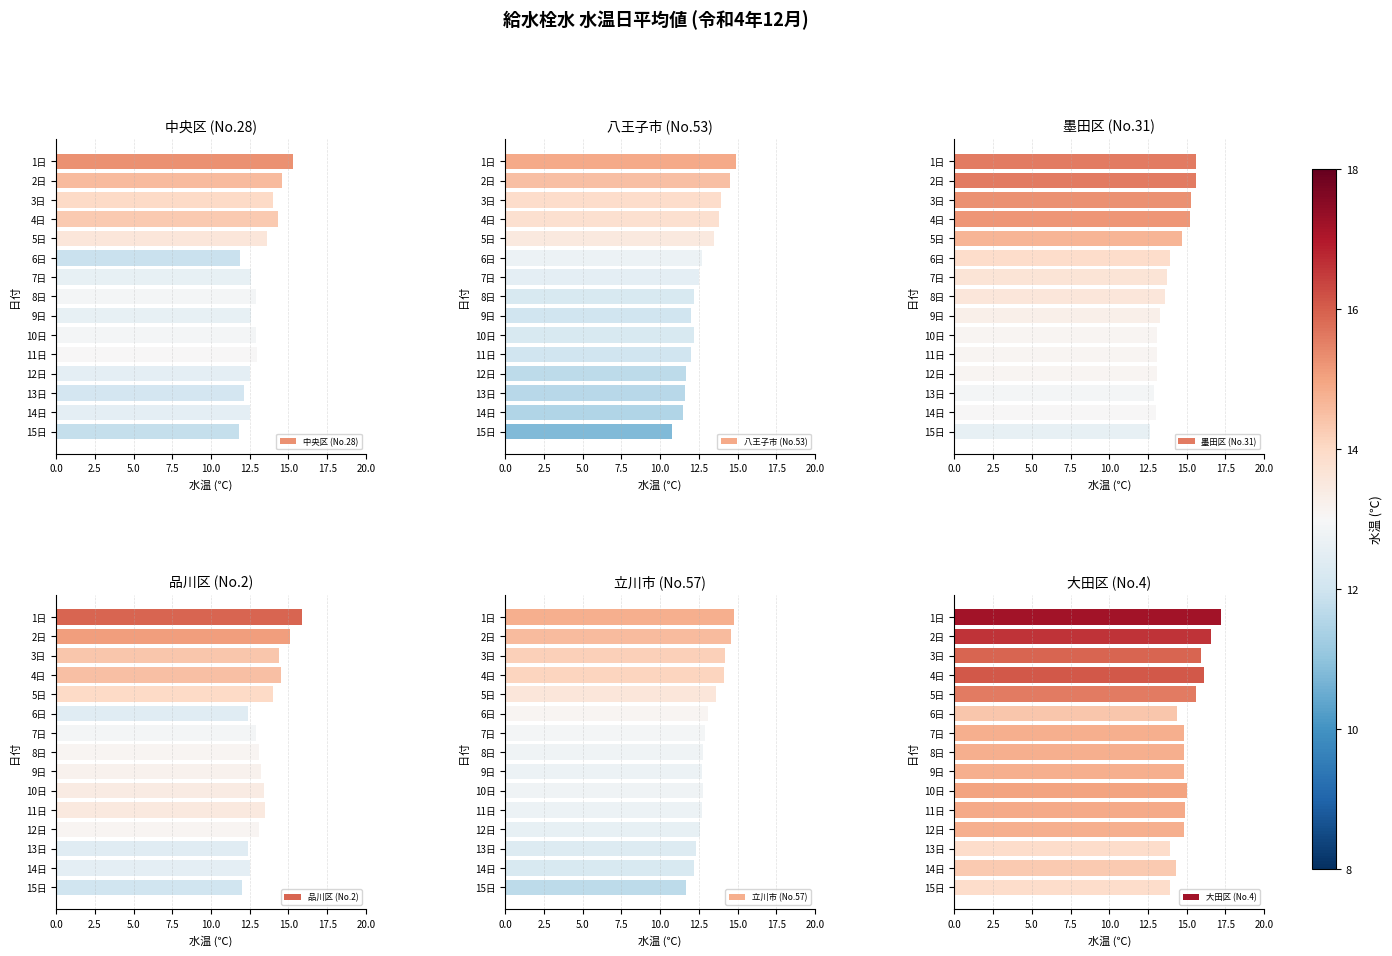

What is the sum of the 大田区 (No.4) values at 15日 and 1日?

31.1